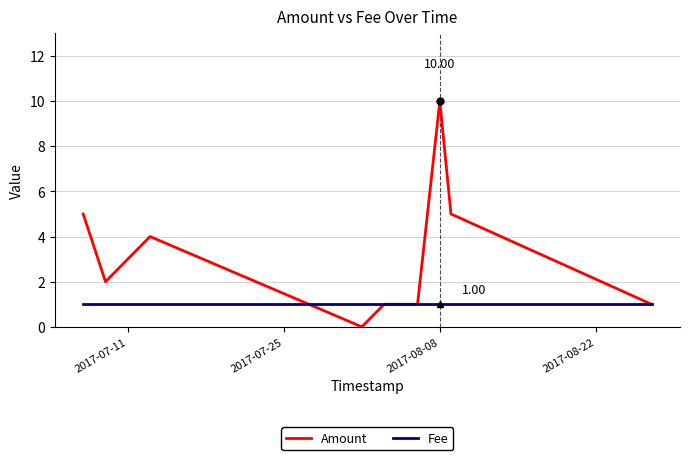

Rank the series by their maximum value, from highest to lowest.

Amount, Fee